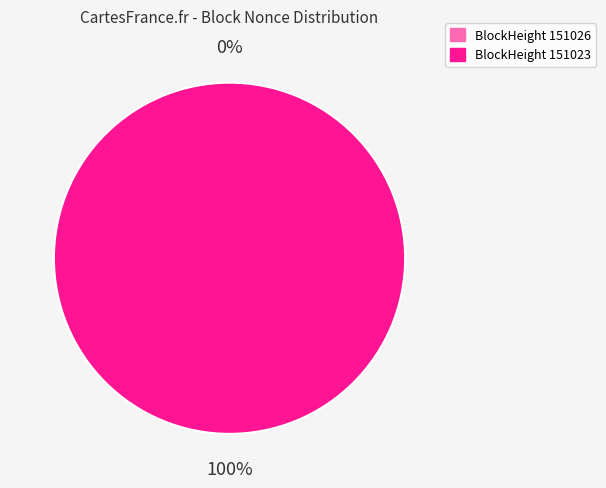

To the nearest percent, what is the difference between the 151026 and 151023 slice percentages?

100%